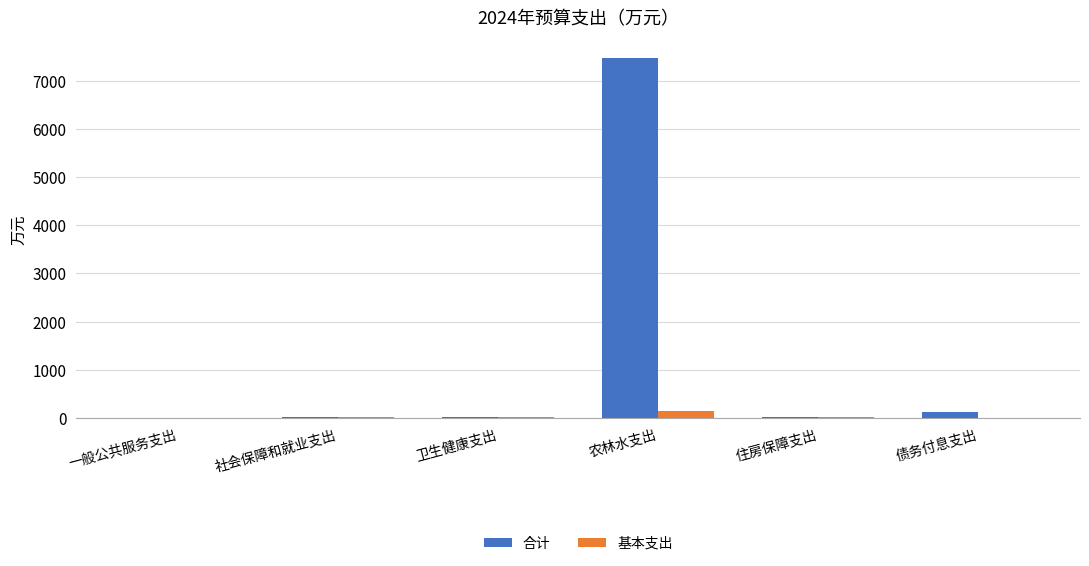

What is the sum of all 合计 values?

7637.1